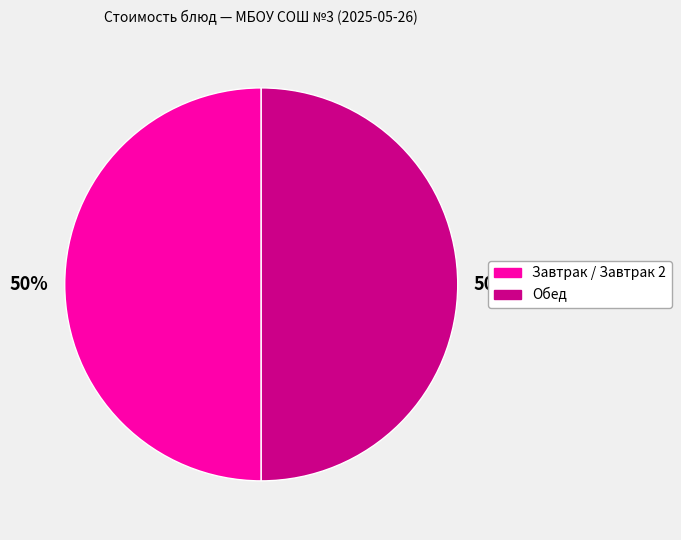

What is the ratio of the value at Завтрак / Завтрак 2 to the value at Обед?

1.0